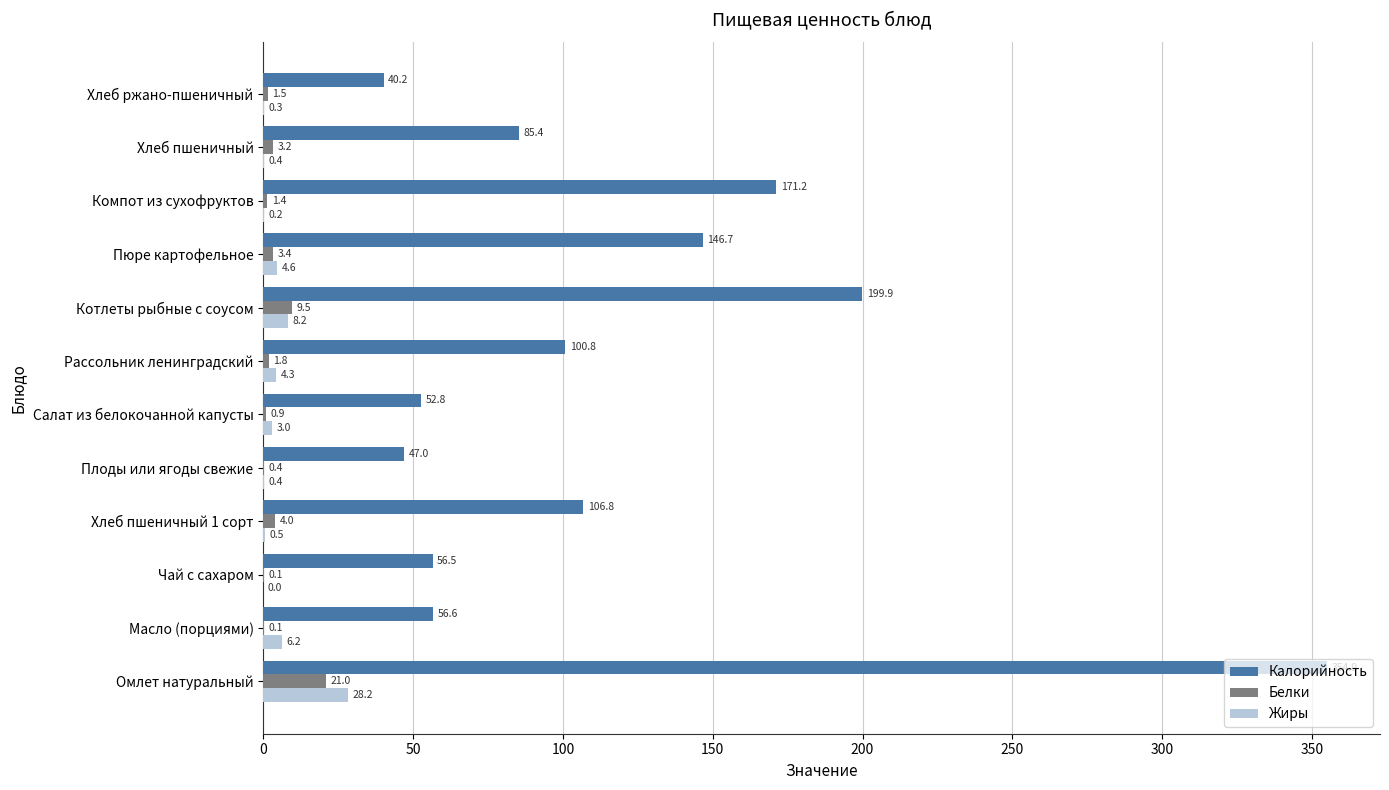

The value of Белки at Рассольник ленинградский is 1.8. True or false?

True